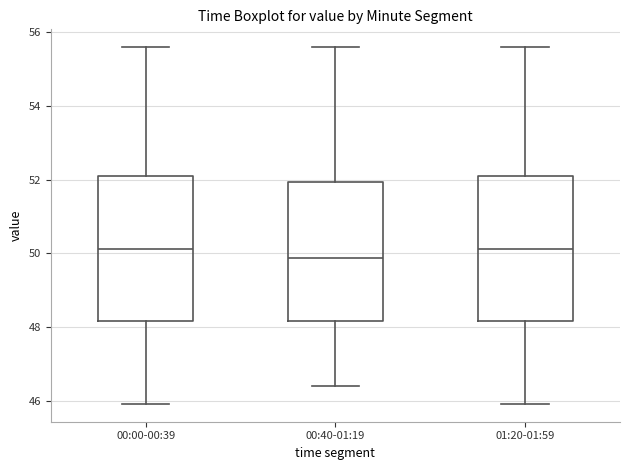

Where does the median line of the box for 00:00-00:39 sit on the y-axis? The values are not printed on the chart, so give them approximately, as read against the axis.

50.2